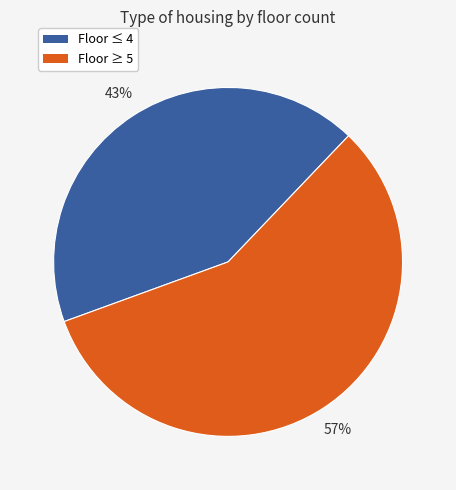

To the nearest percent, what is the average slice percentage?

50%